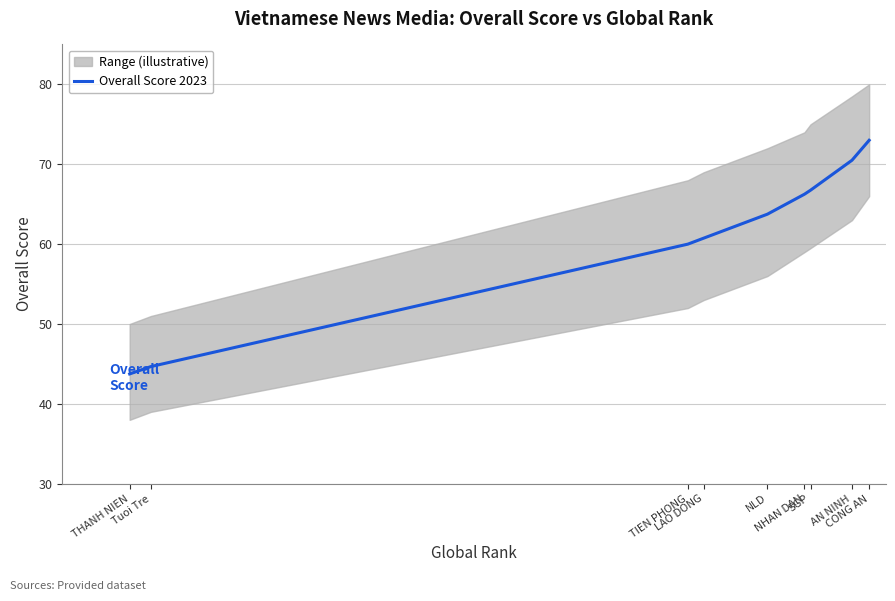

Does the chart have visible grid lines?

Yes